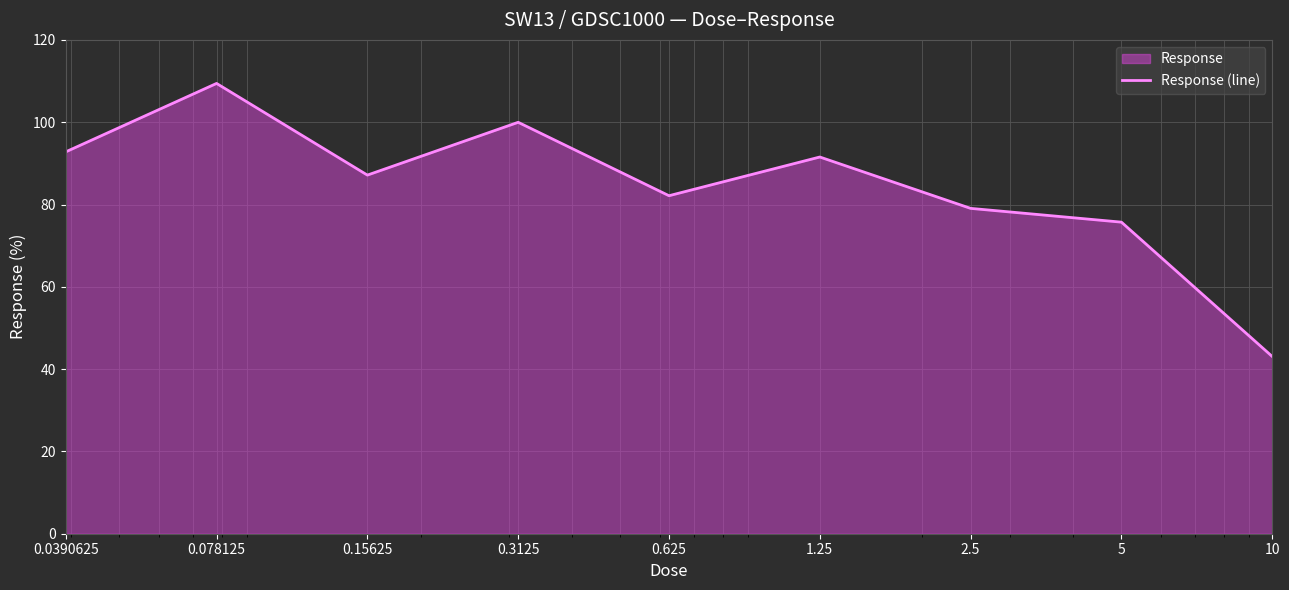

At which label is the value closest to 76?

5